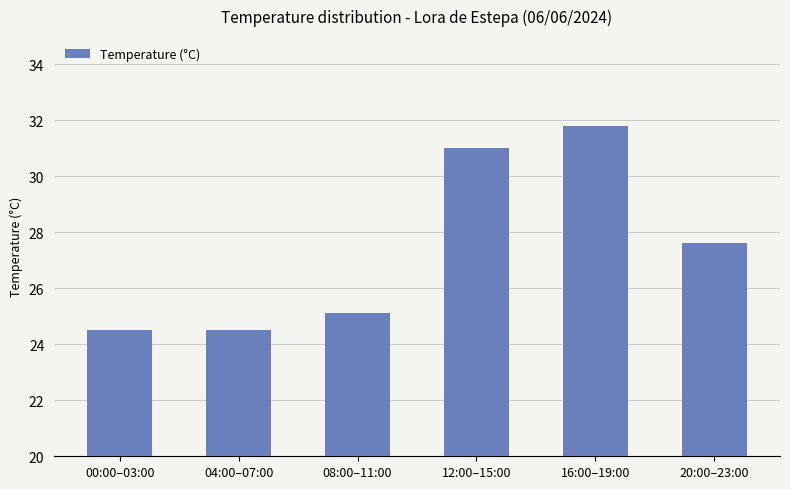

What is the difference between the maximum and second lowest values?

7.3